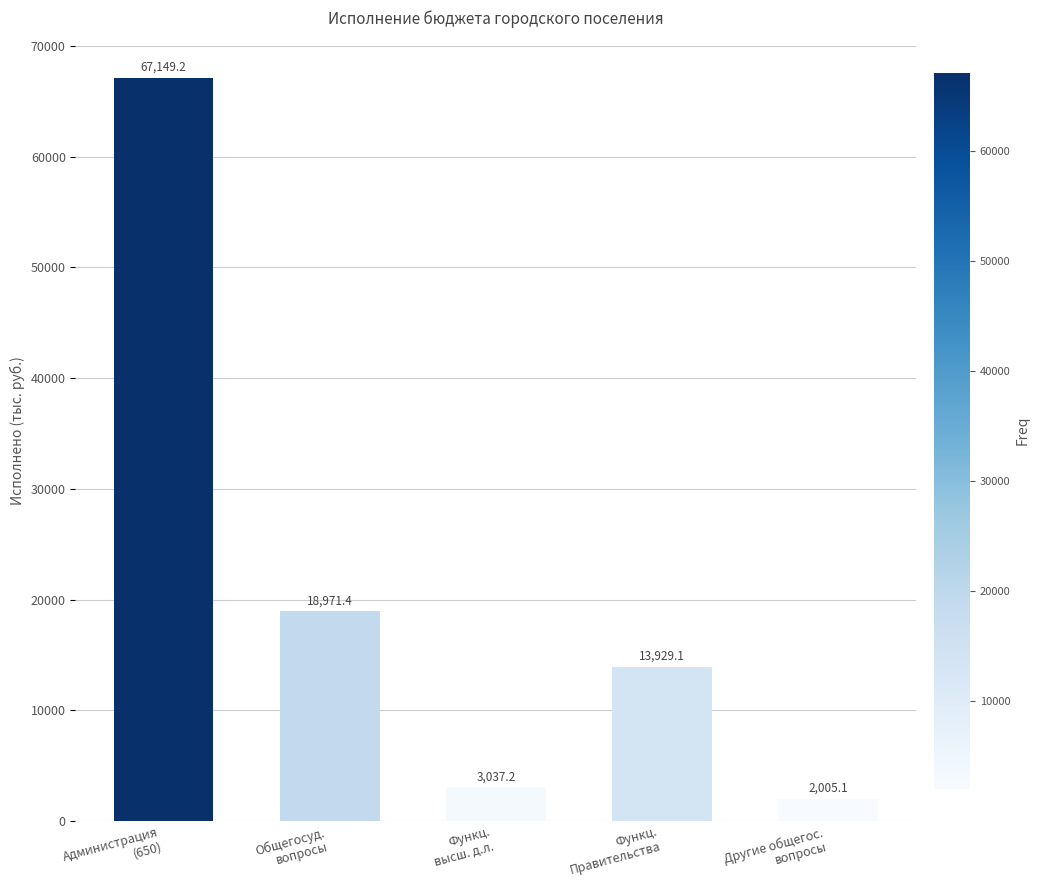

Which category has the highest value across all series?

Администрация
(650)